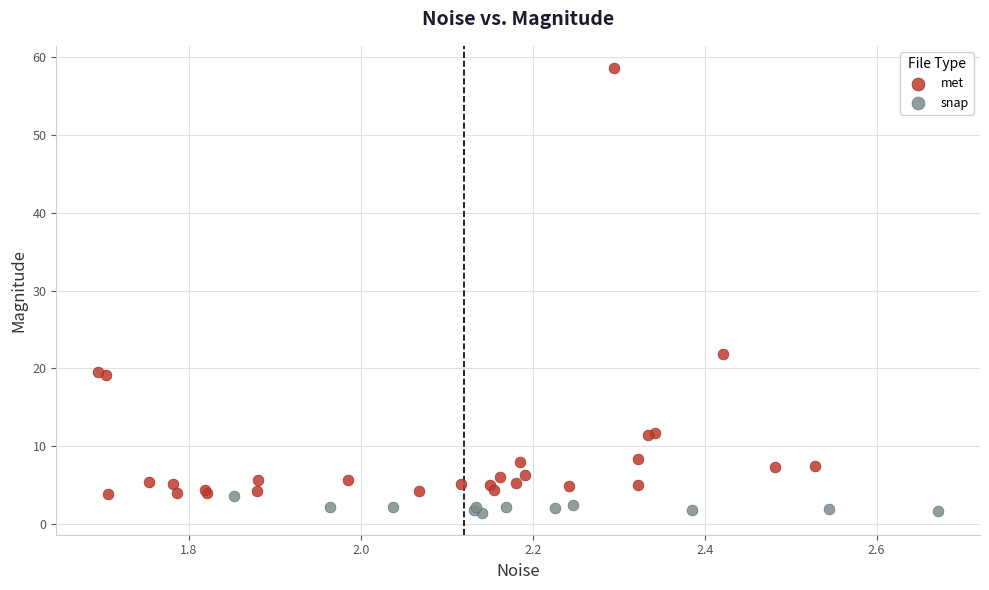

Which series reaches the maximum Y coordinate?

met